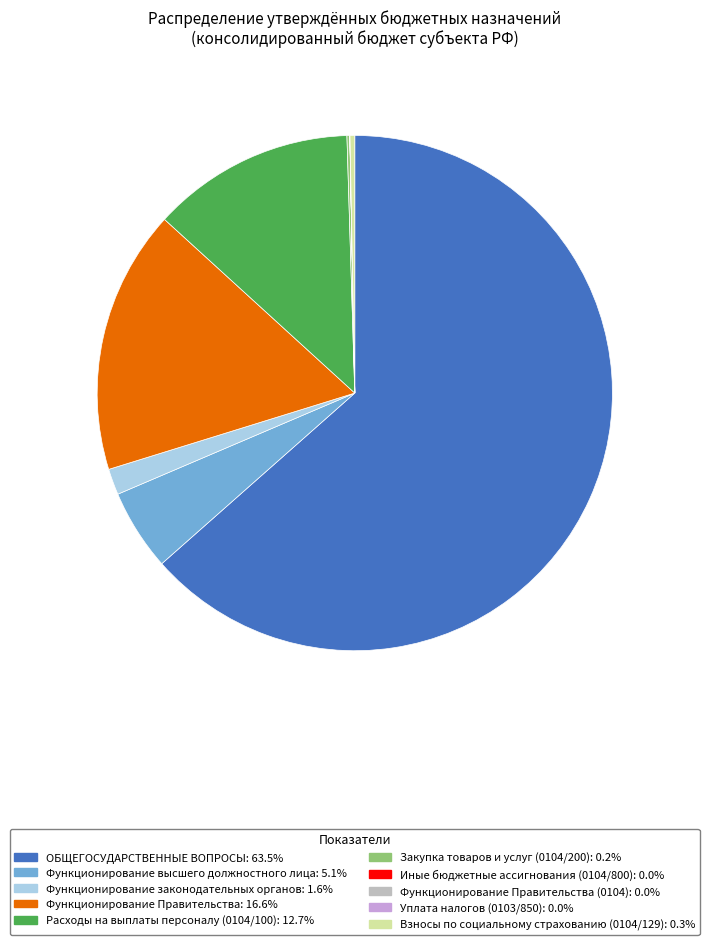

Is there a majority slice in this chart?

Yes